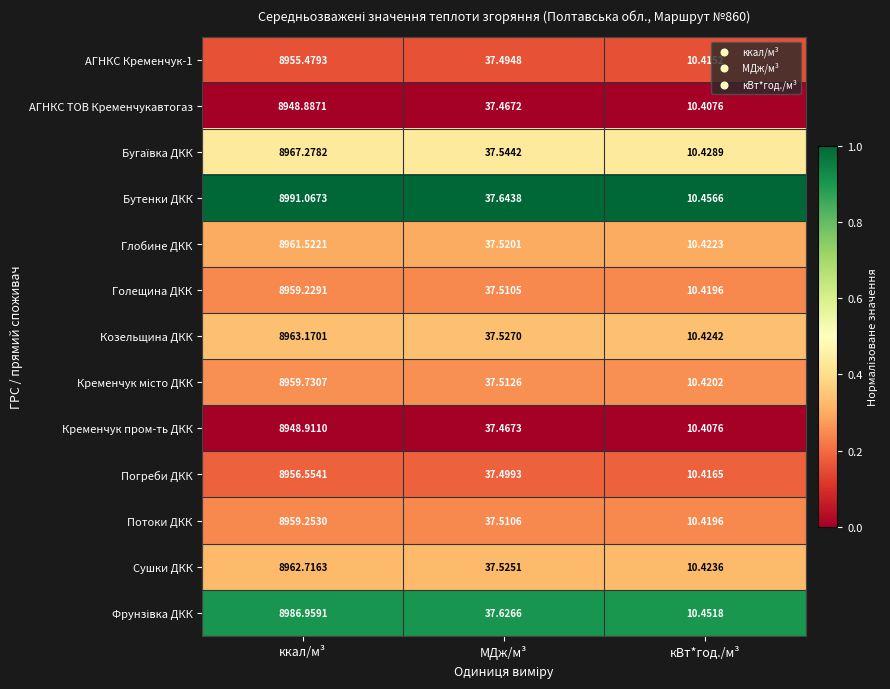

Which series has the largest range (max minus min)?

Бутенки ДКК